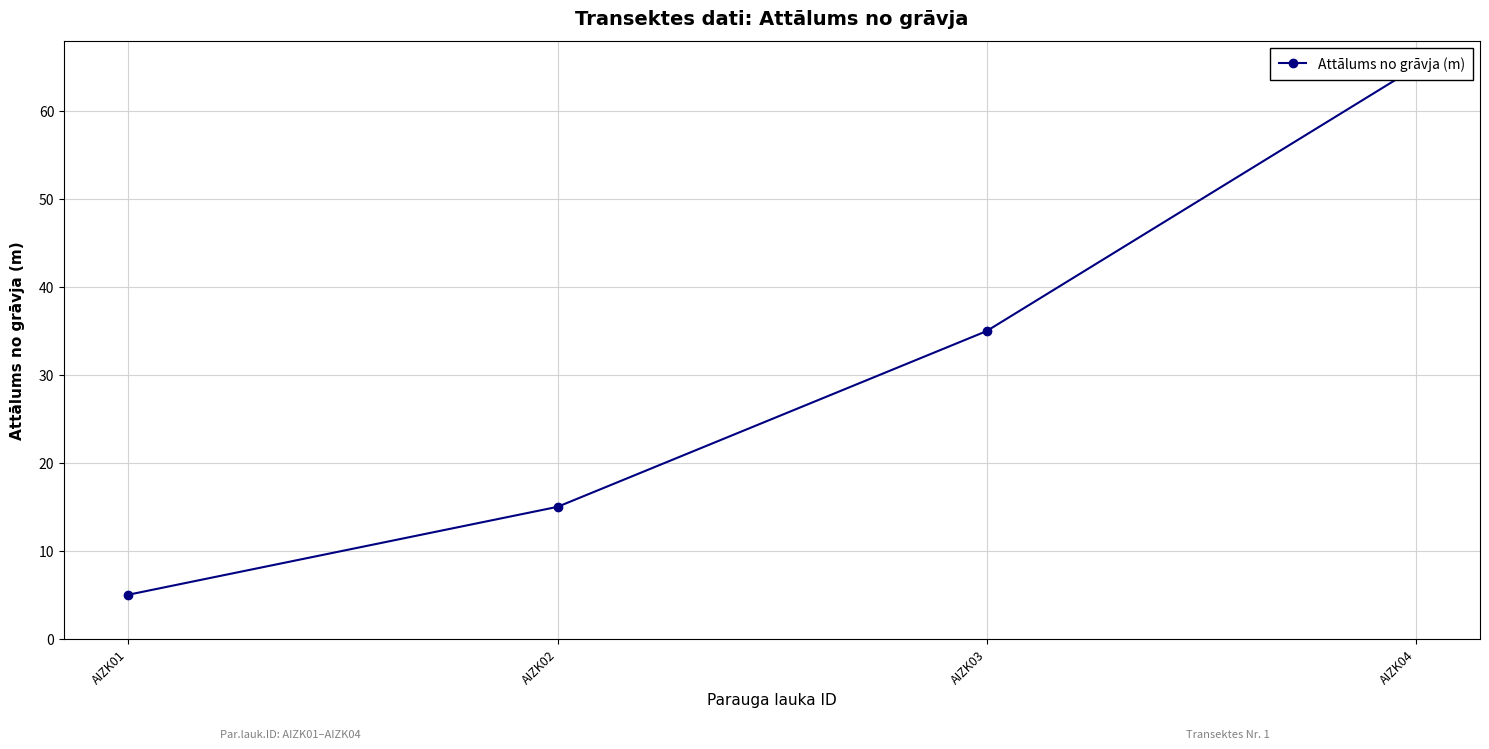

Reading left to right, extract all data points from this chart.

AIZK01=5	AIZK02=15	AIZK03=35	AIZK04=65